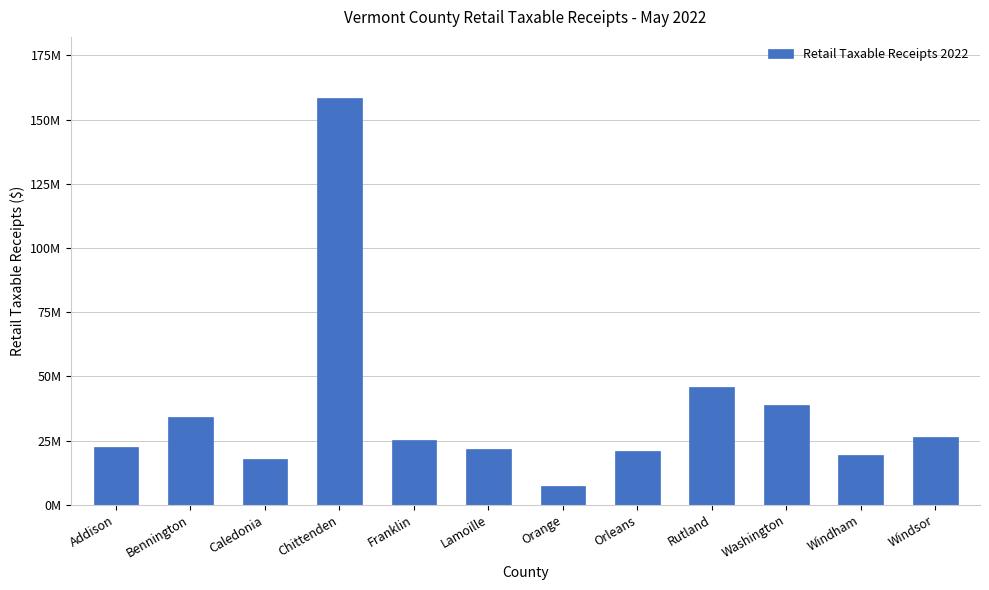

Does the chart contain any negative values?

No